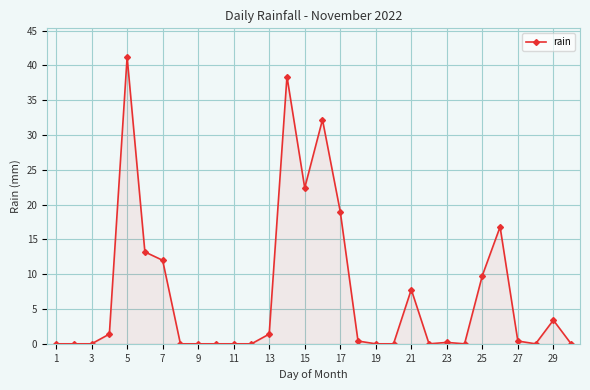

What is the difference between the second highest and second lowest values?

38.4